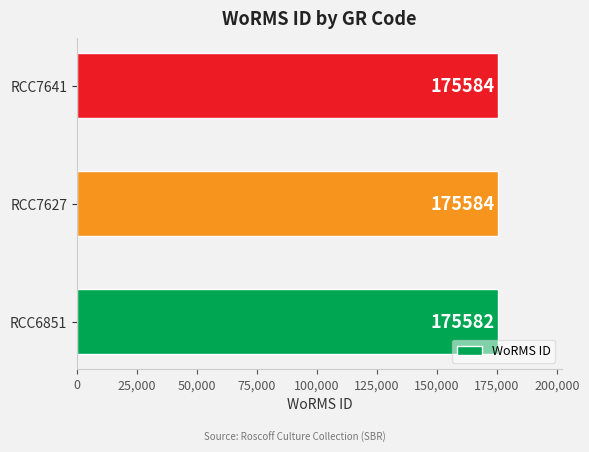

Reading top to bottom, what are all the values shown in this chart?

RCC7641=175584	RCC7627=175584	RCC6851=175582